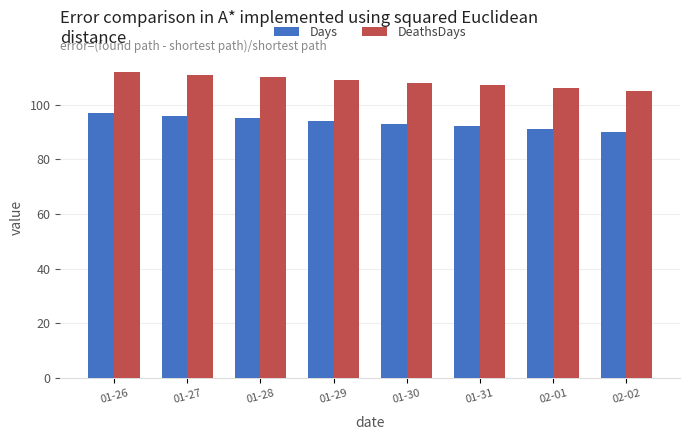

What is the label of the 2nd bar from the left?

01-27